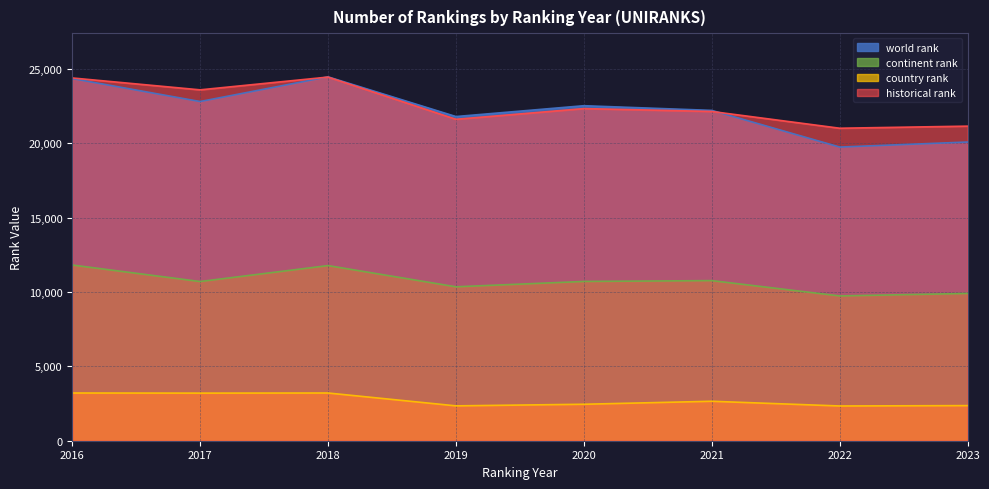

Which label corresponds to the smallest value in the chart?

2022